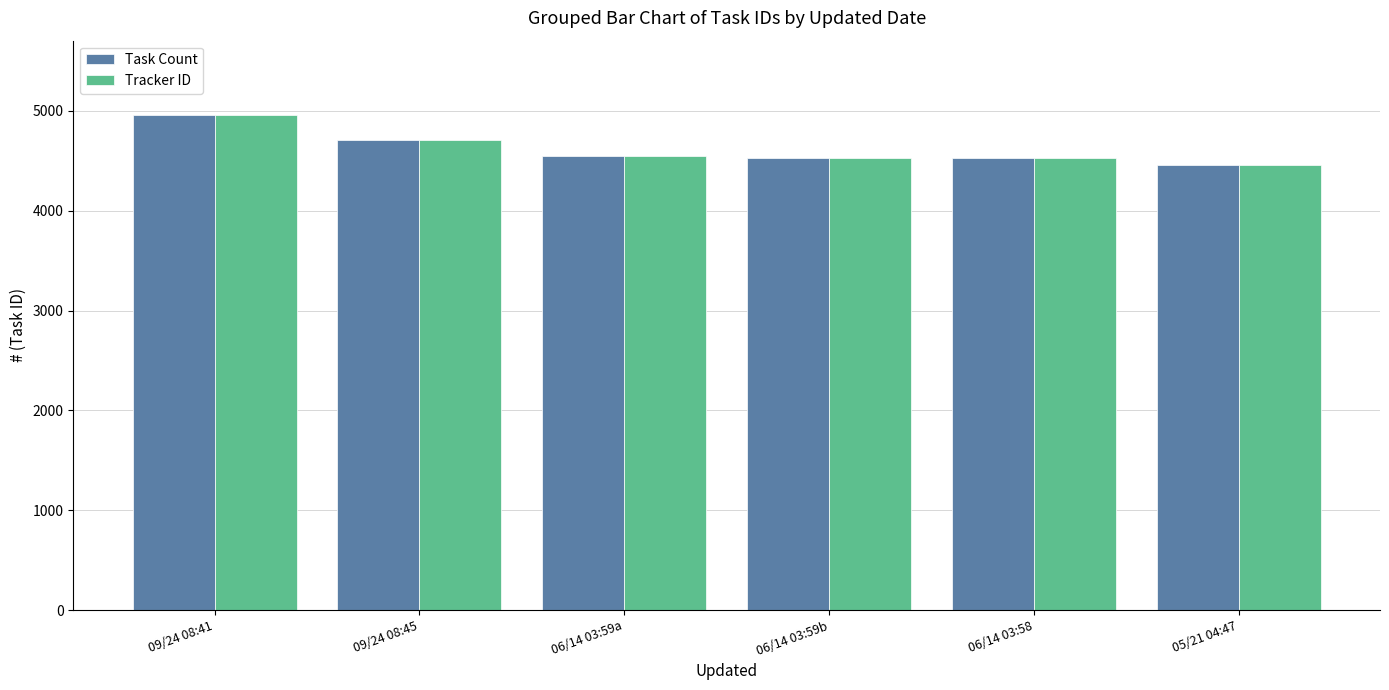

The value of Task Count at 09/24 08:45 is 1020. True or false?

False